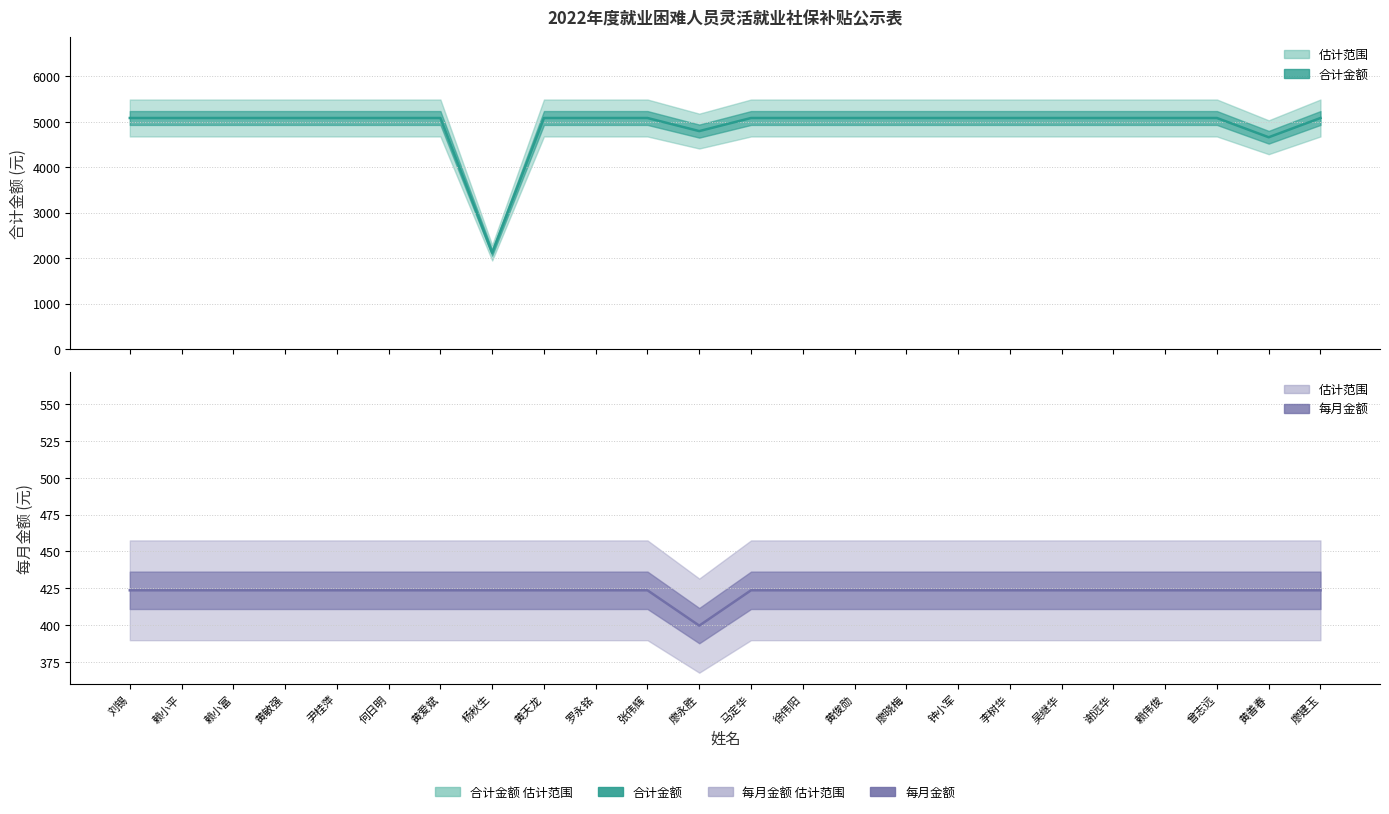

What is the difference between the highest and lowest values at 赖小富?

4659.6